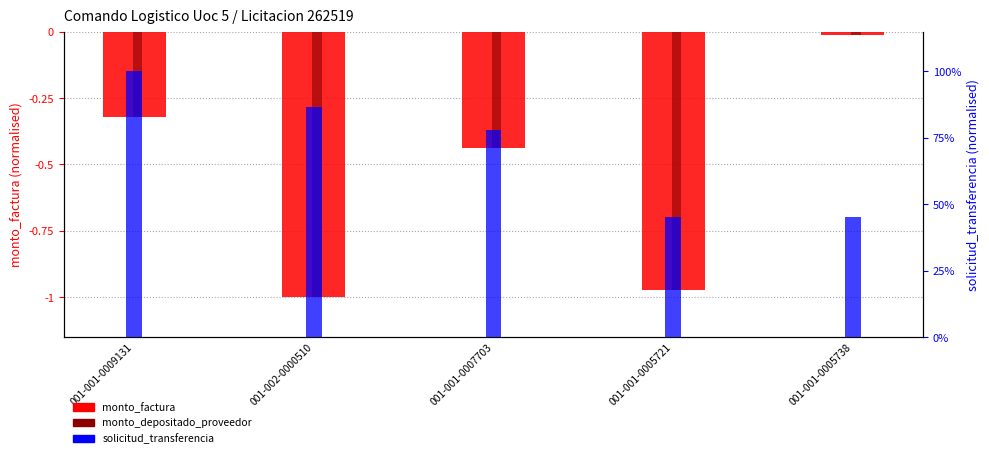

At which category is the sum across all series the highest?

001-001-0005738